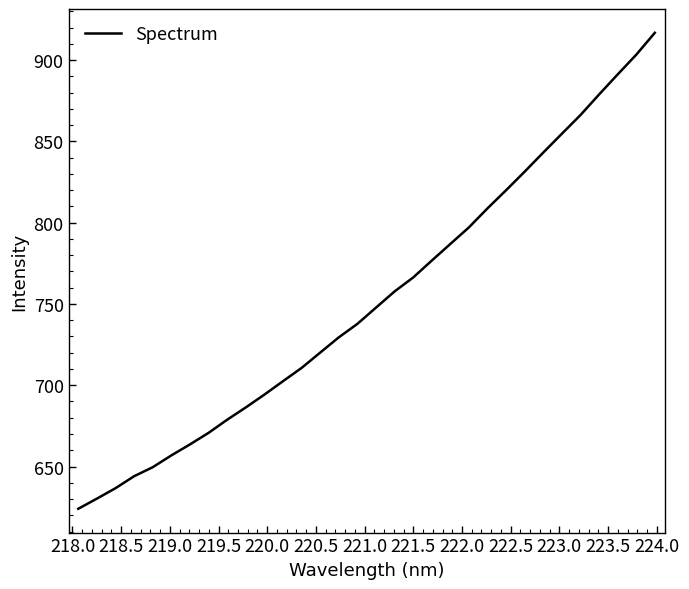

What is the difference between the maximum and minimum values?

292.8